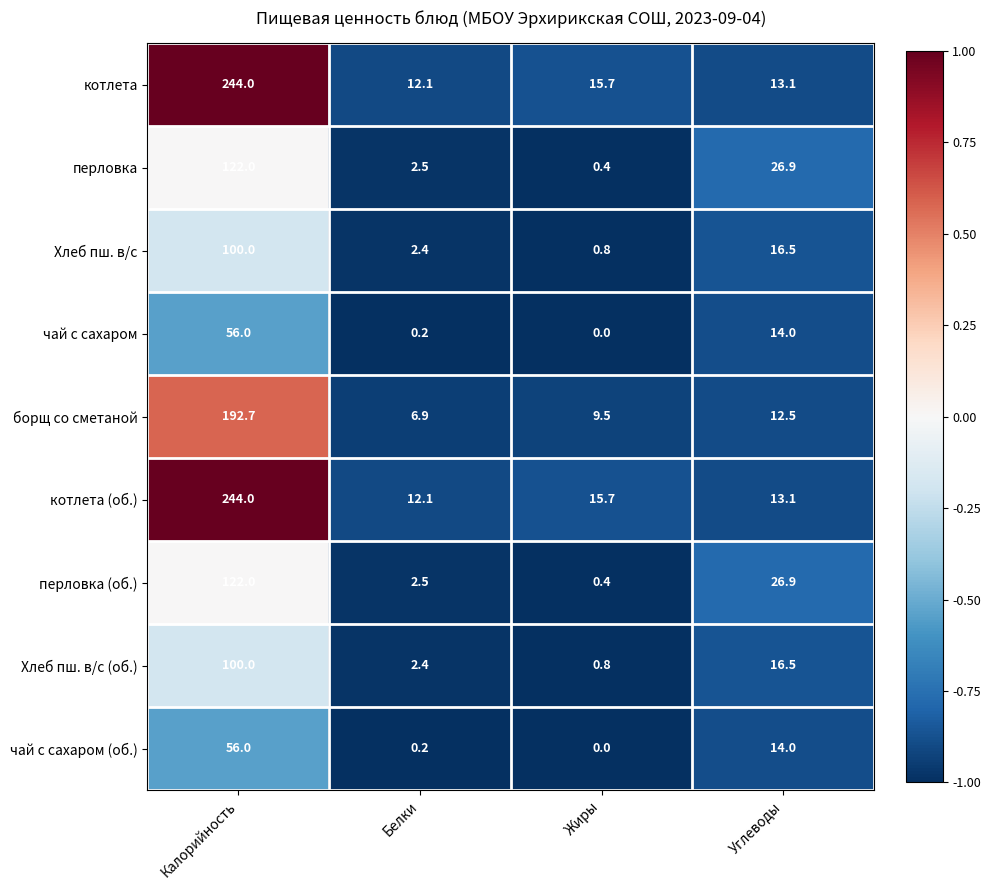

What is the approximate value of перловка (об.) at Углеводы?

26.9